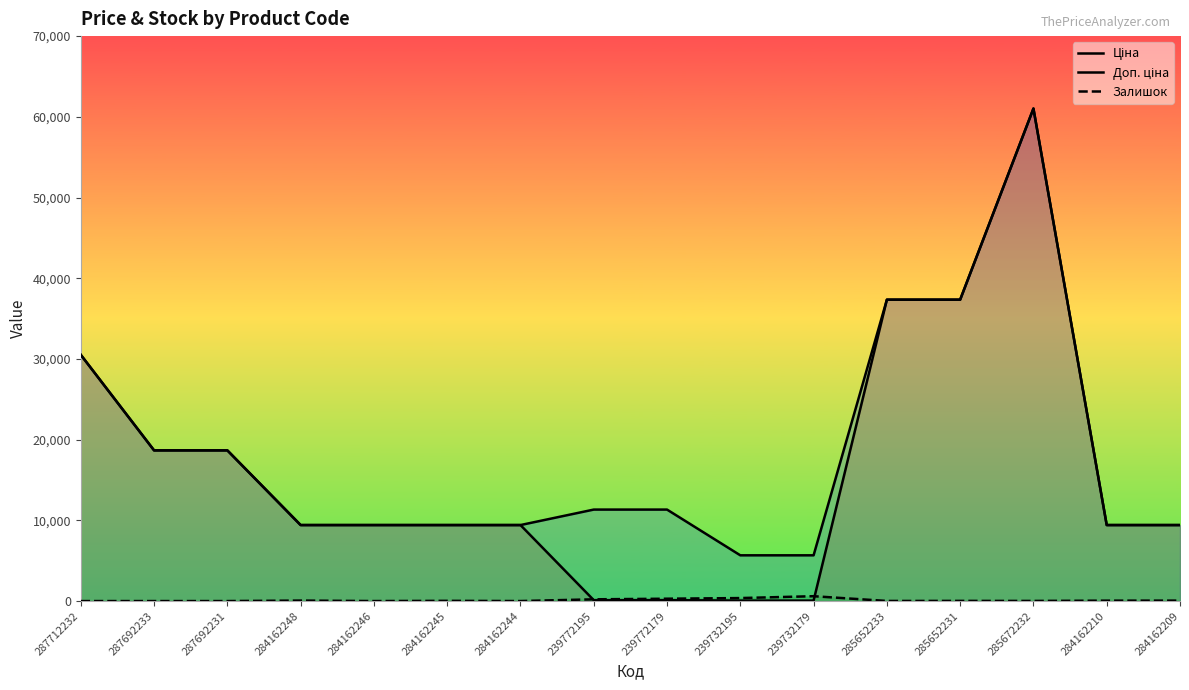

In Ціна, how many points are higher than both neighbors (excluding endpoints)?

1